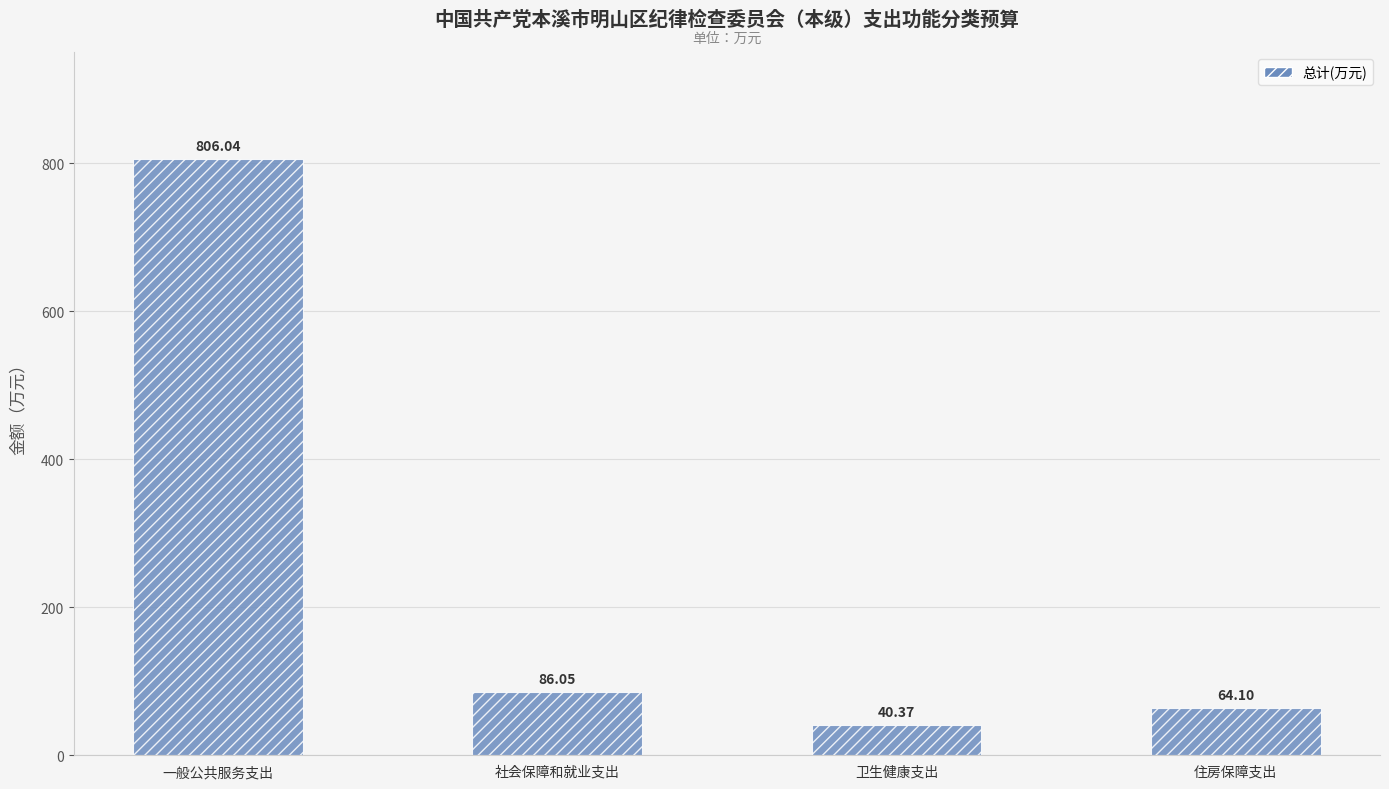

What is the maximum value shown in the chart?

806.0